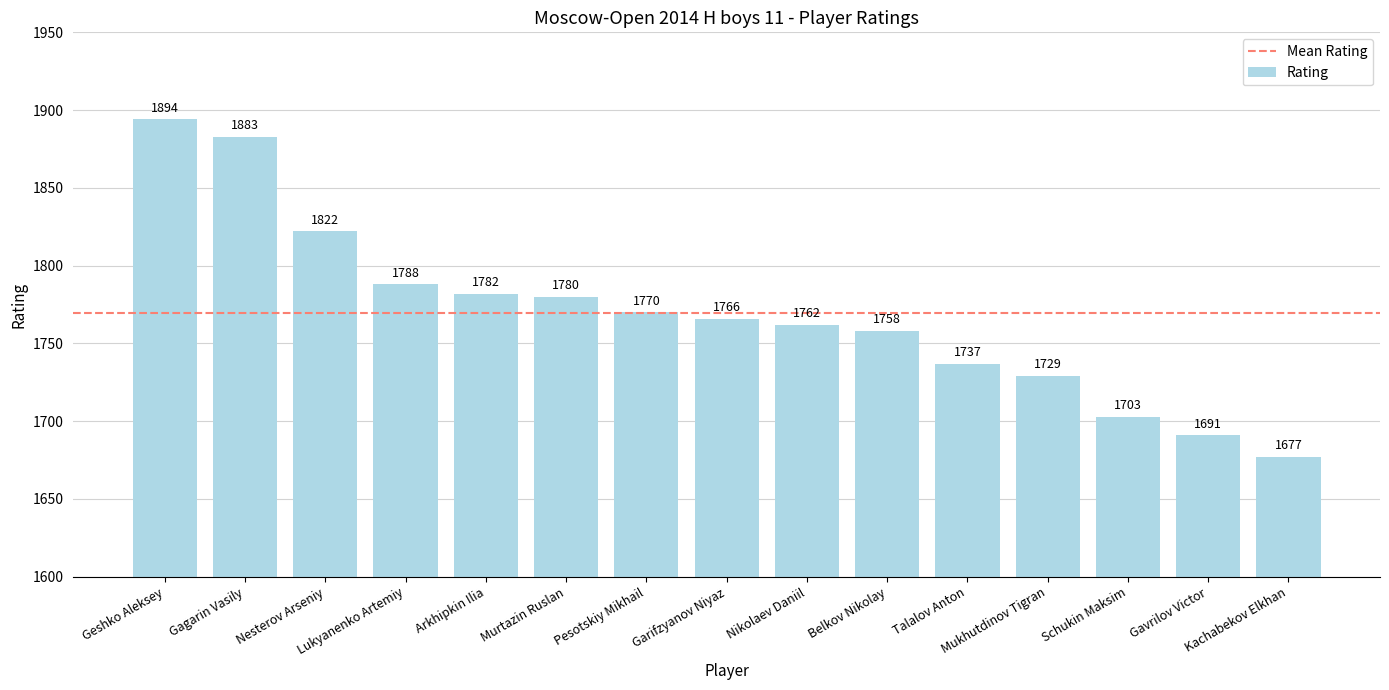

What is the label of the 1st bar from the left?

Geshko Aleksey